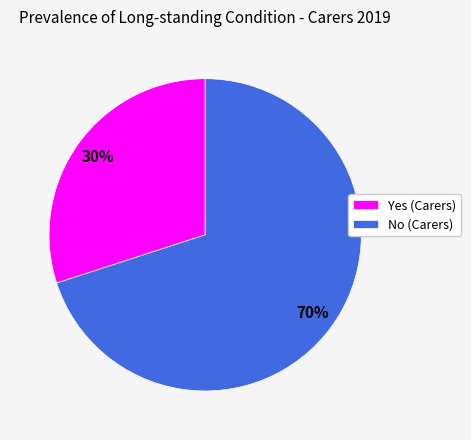

Which category has the smallest portion of the pie?

Yes (Carers)